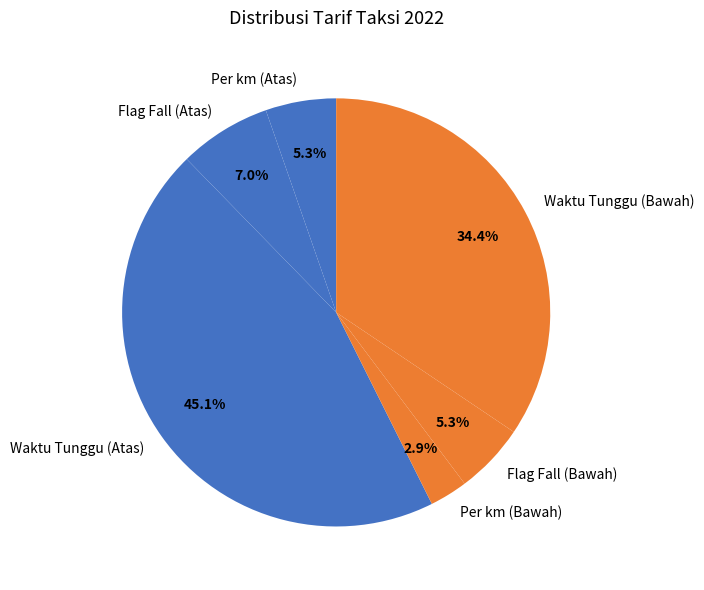

Between Waktu Tunggu (Atas) and Flag Fall (Atas), which is larger?

Waktu Tunggu (Atas)